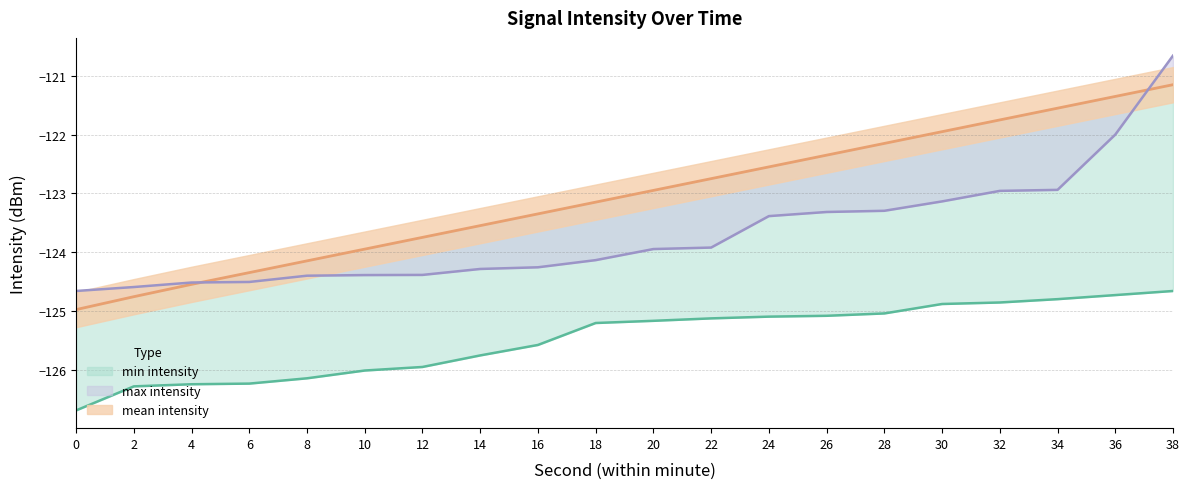

Which series has the largest total across all categories?

mean intensity